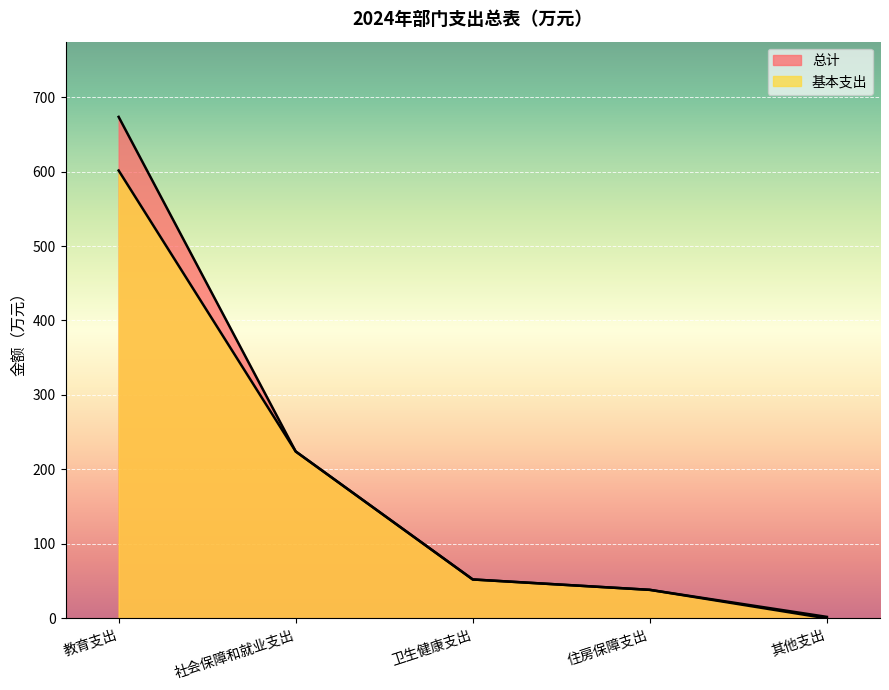

What is the highest value of the 基本支出 series?

601.4